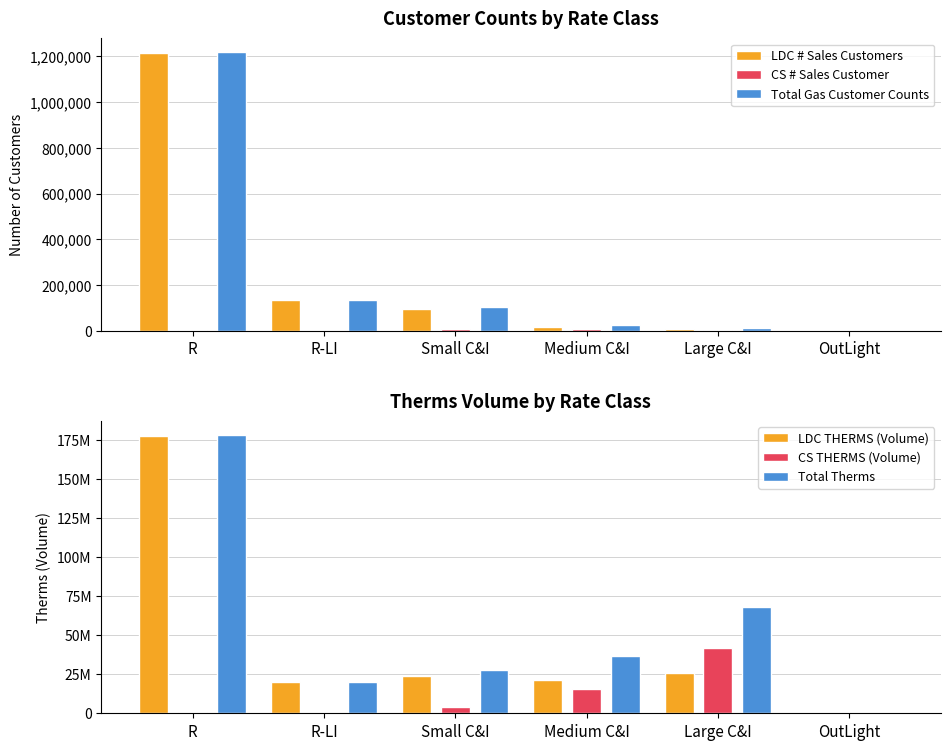

How many categories are shown in the chart?

6